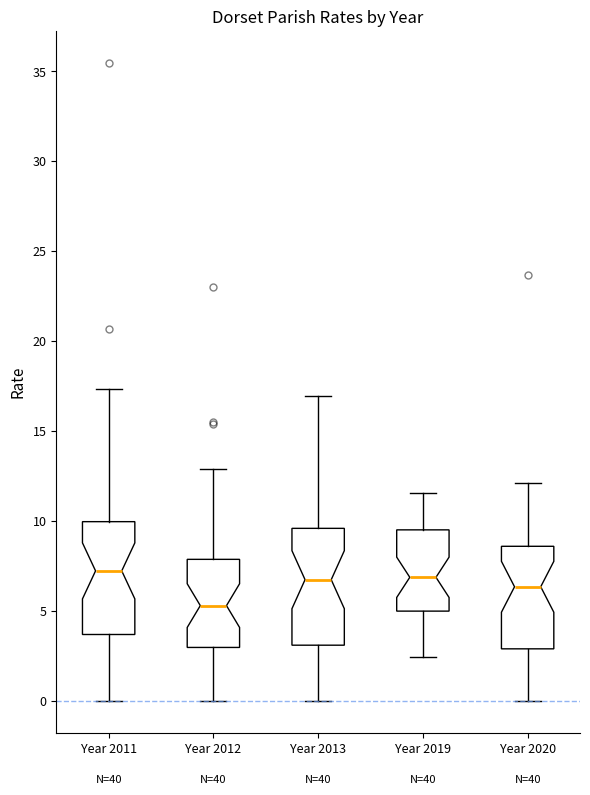

Reading left to right, transcribe this box plot: for each box, give where its median line is, the range the box spans, and where its two whiskers end, as read against the y-axis. The values are not printed on the chart, so give them approximately, as read against the axis.

Year 2011: median 7.0, box 3.5 to 10.0, whiskers 0.0 to 17.5
Year 2012: median 5.5, box 3.0 to 8.0, whiskers 0.0 to 13.0
Year 2013: median 6.5, box 3.0 to 9.5, whiskers 0.0 to 17.0
Year 2019: median 7.0, box 5.0 to 9.5, whiskers 2.5 to 11.5
Year 2020: median 6.5, box 3.0 to 8.5, whiskers 0.0 to 12.0